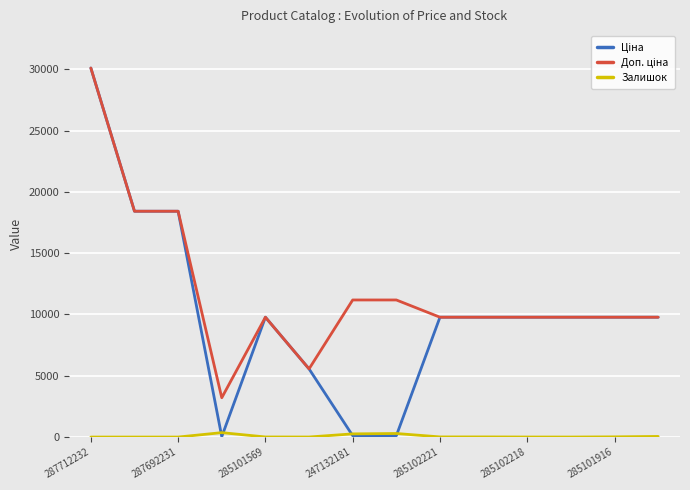

What is the greatest value displayed?

30102.8